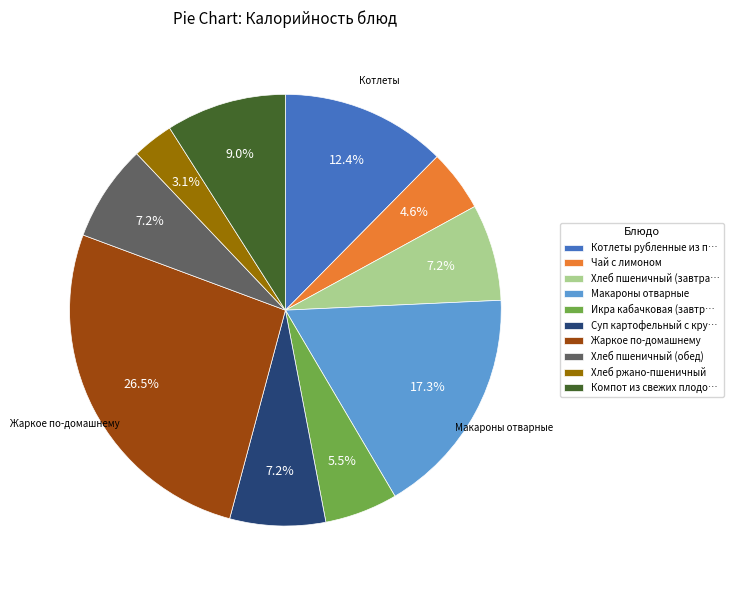

How many segments does this pie chart have?

10